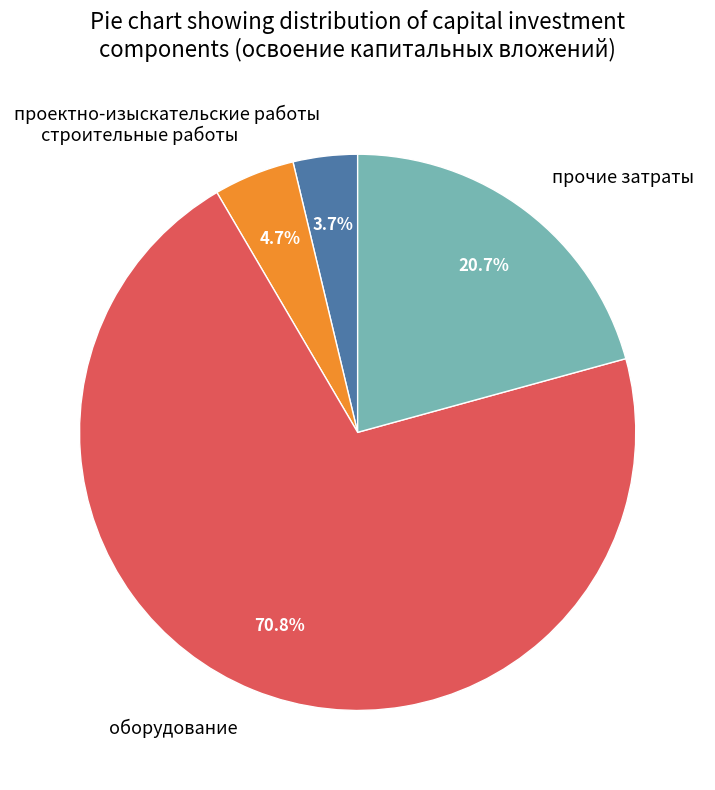

Is there any slice that represents more than half of the pie?

Yes